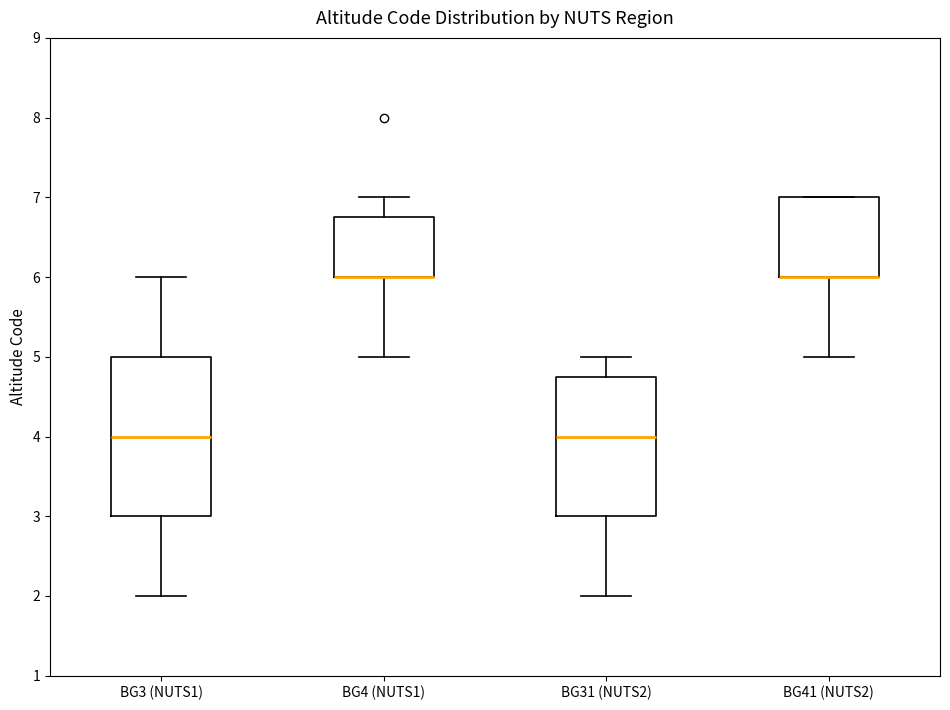

Reading left to right, transcribe this box plot: for each box, give where its median line is, the range the box spans, and where its two whiskers end, as read against the y-axis. The values are not printed on the chart, so give them approximately, as read against the axis.

BG3 (NUTS1): median 4.0, box 3.0 to 5.0, whiskers 2.0 to 6.0
BG4 (NUTS1): median 6.0 (drawn on the box's lower edge), box 6.0 to 6.8, whiskers 5.0 to 7.0
BG31 (NUTS2): median 4.0, box 3.0 to 4.8, whiskers 2.0 to 5.0
BG41 (NUTS2): median 6.0 (drawn on the box's lower edge), box 6.0 to 7.0, whiskers 5.0 to 7.0